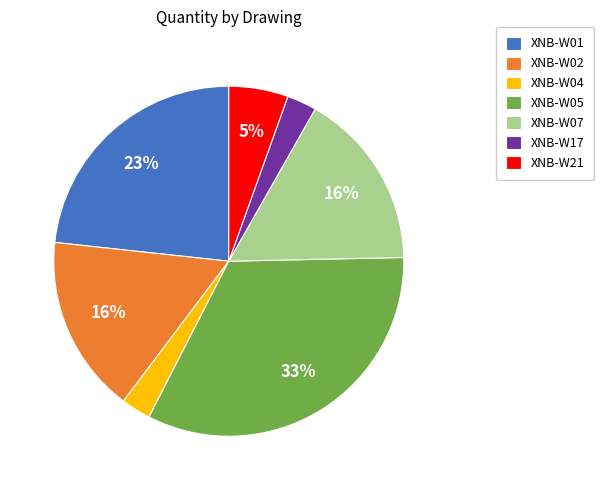

The XNB-W01 slice represents 17% of the pie. True or false?

False